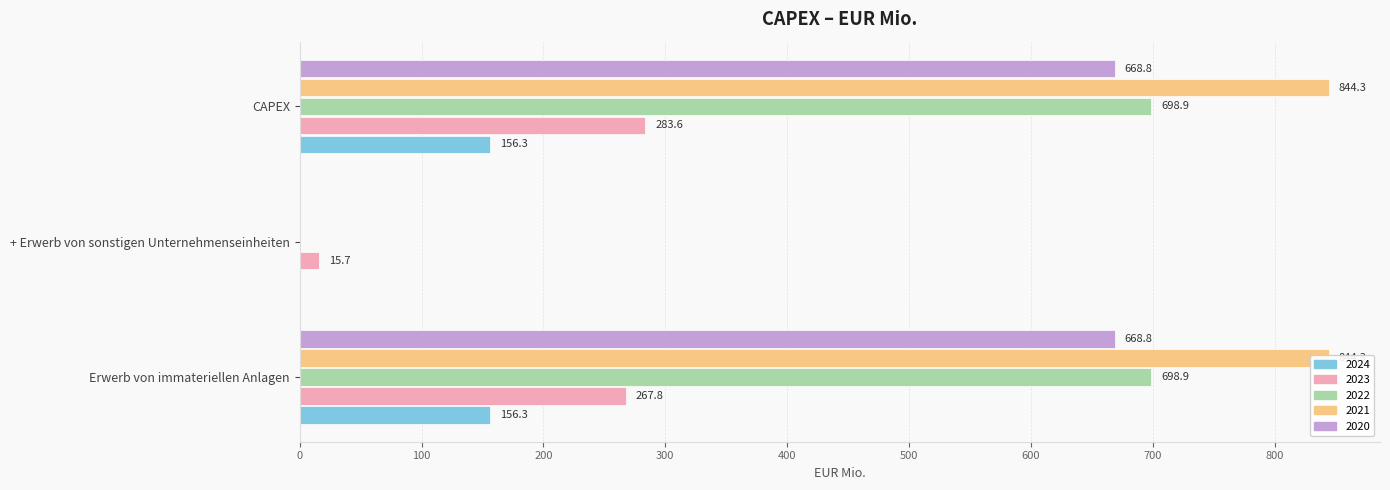

Reading left to right, transcribe all the data shown in this chart.

2024: 668.8	0.0	668.8
2023: 267.8	15.7	283.6
2022: 844.3	0.0	844.3
2021: 698.9	0.0	698.9
2020: 156.3	0.0	156.3